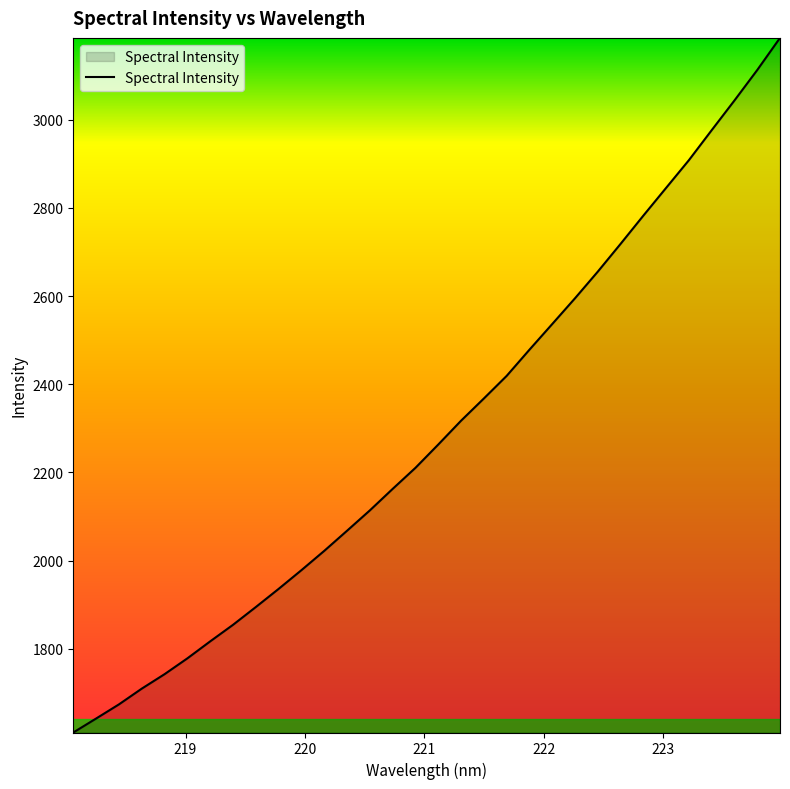

What is the smallest value displayed?

1610.5